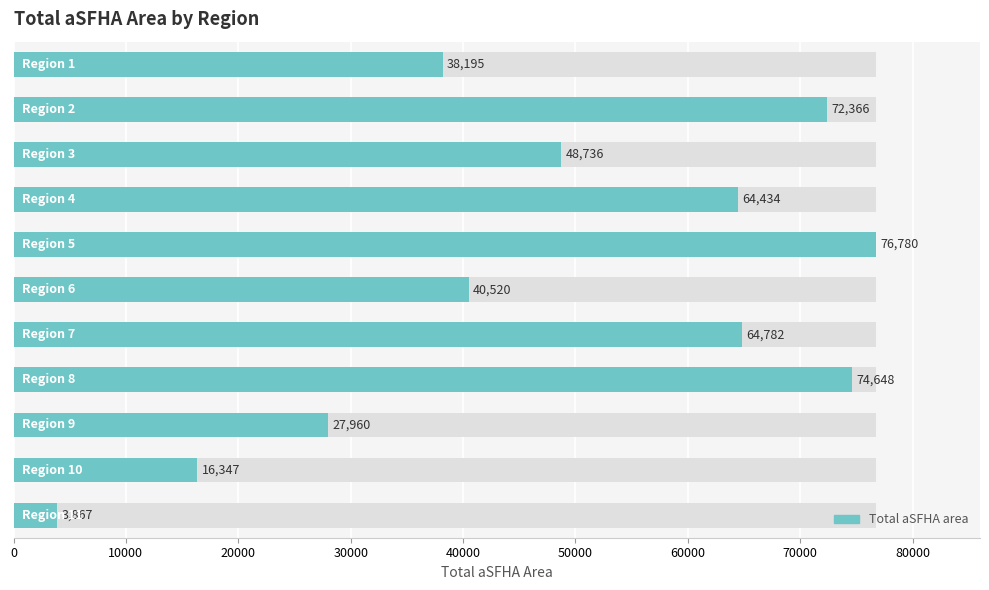

What is the ratio of the value at 60000 to the value at 10?

16.8